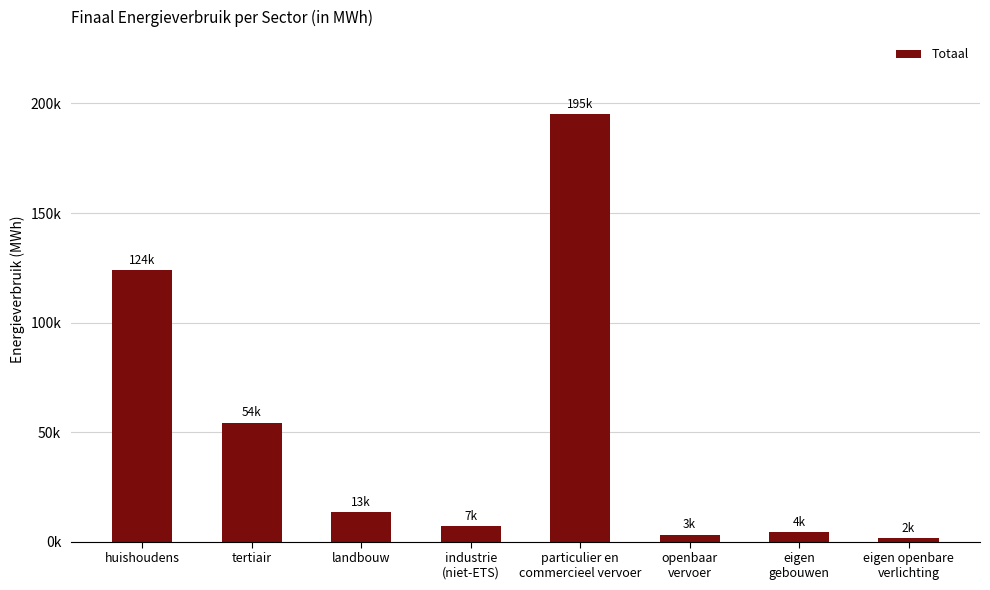

What is the change in value from huishoudens to eigen
gebouwen?

-119371.8